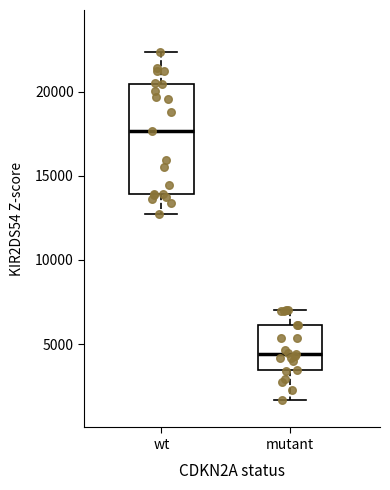

Which box's median line is the highest?

wt